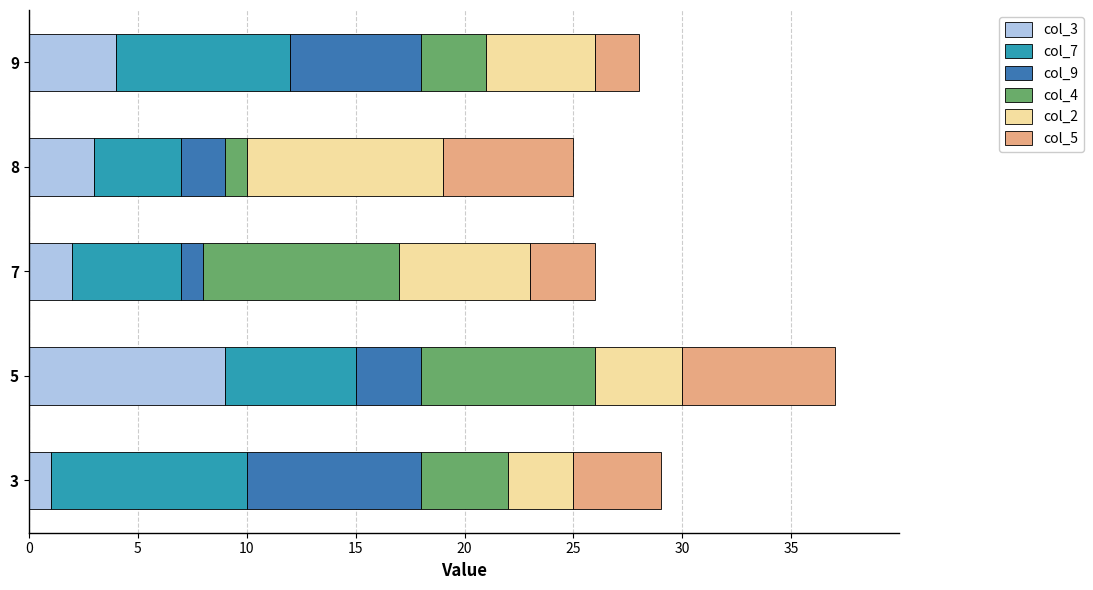

At which category is the sum across all series the highest?

5